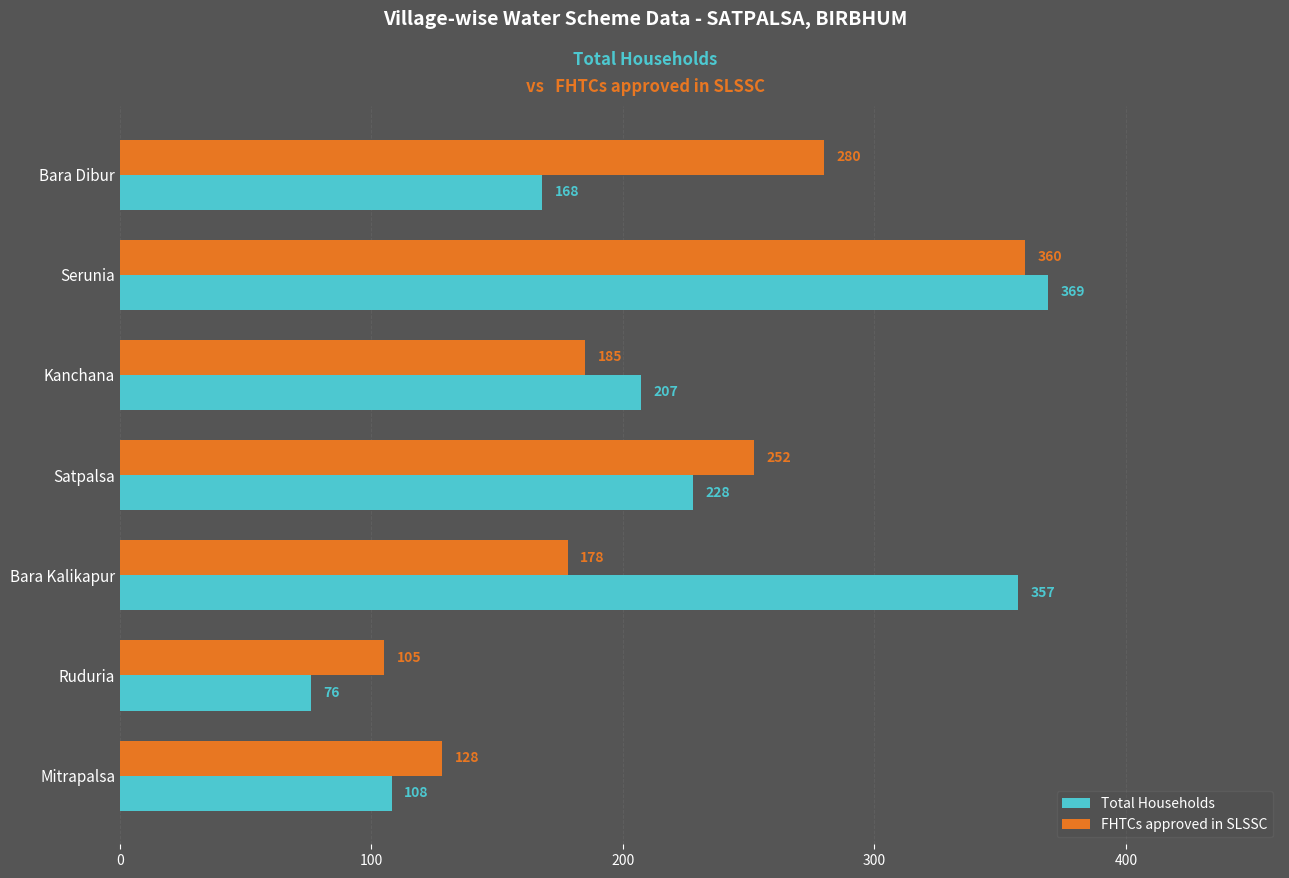

What is the total value across all series at Ruduria?

181